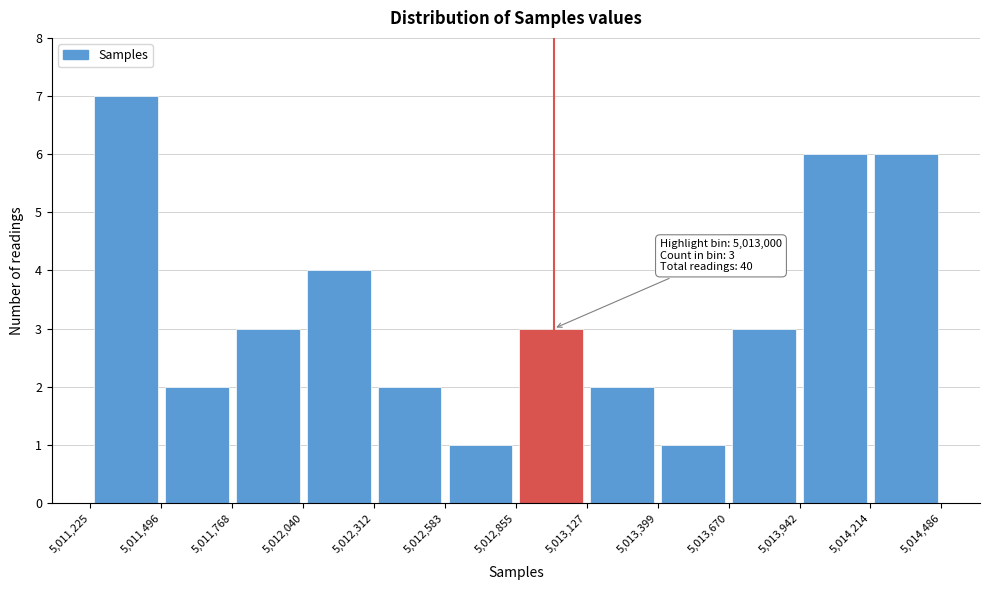

Over which range of the x-axis is the bar tallest?

5,011,225 to 5,011,496